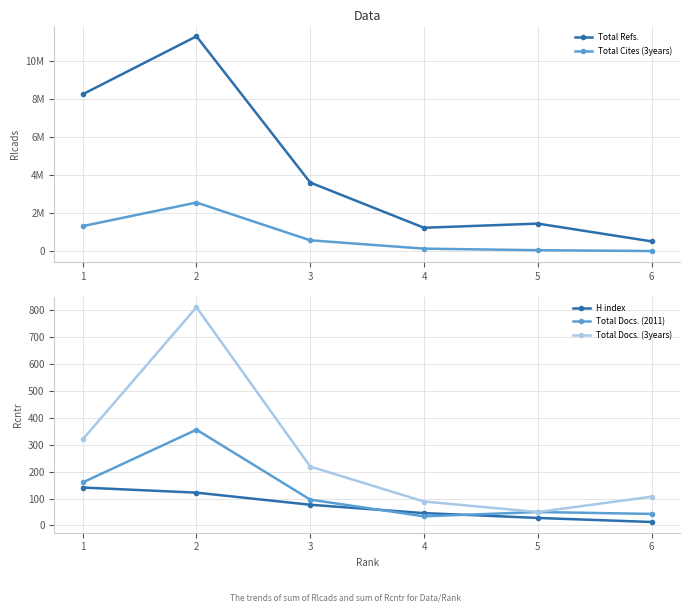

At which category is the sum across all series the highest?

2